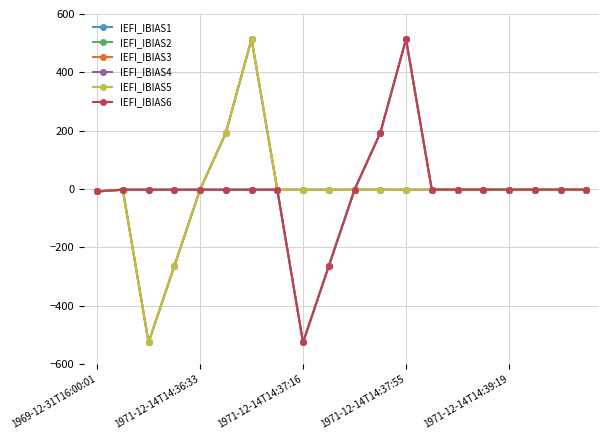

What is the lowest value of the IEFI_IBIAS3 series?

-525.4